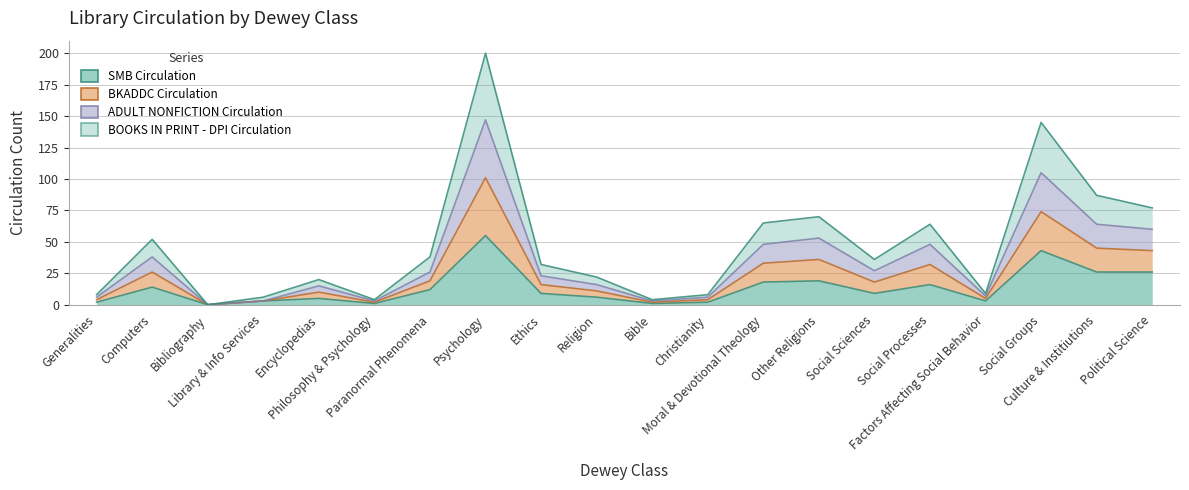

What is the label of the 13th point from the right?

Psychology